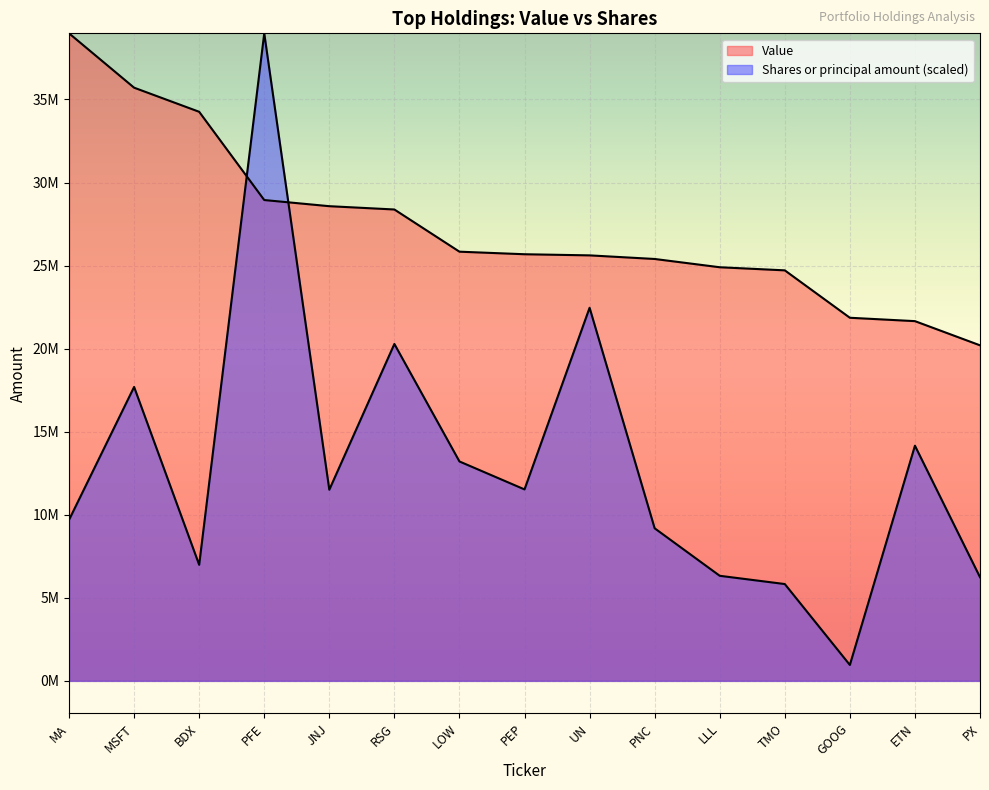

Is it true that Shares or principal amount equals 8767007.9 at RSG?

False